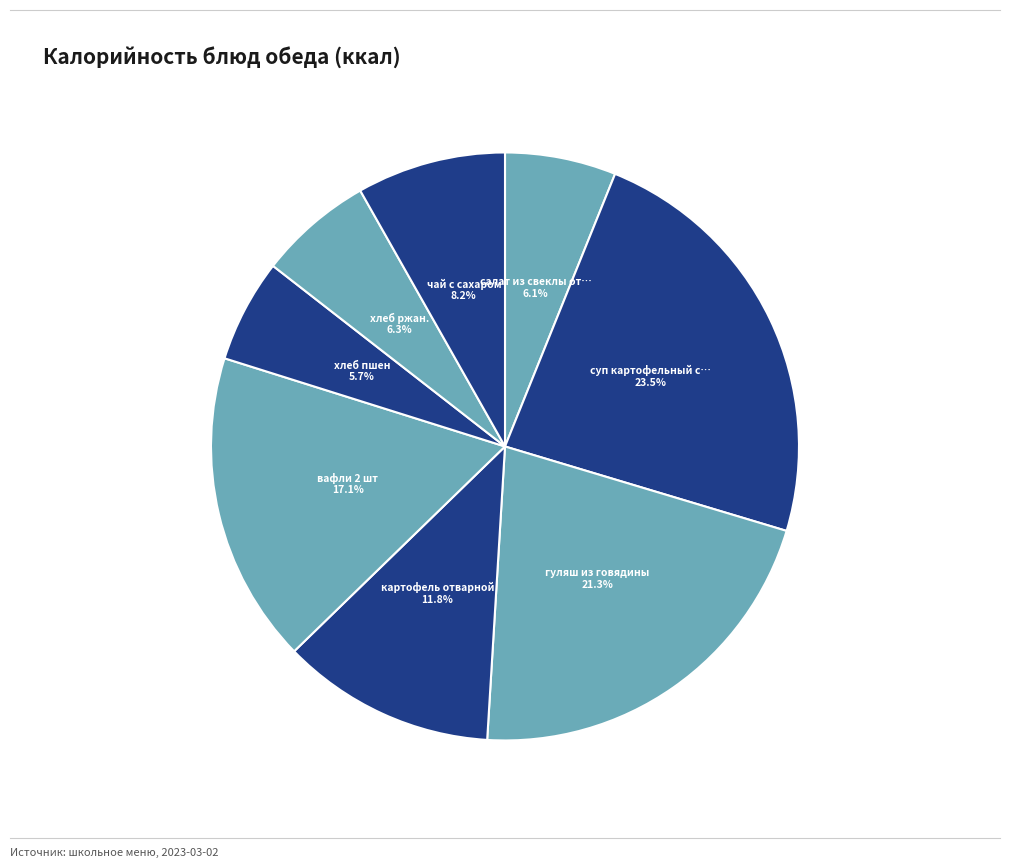

Rank the categories by value from highest to lowest.

суп картофельный с вермишелью, гуляш из говядины, вафли 2 шт, картофель отварной, чай с сахаром, хлеб ржан., салат из свеклы отварной, хлеб пшен